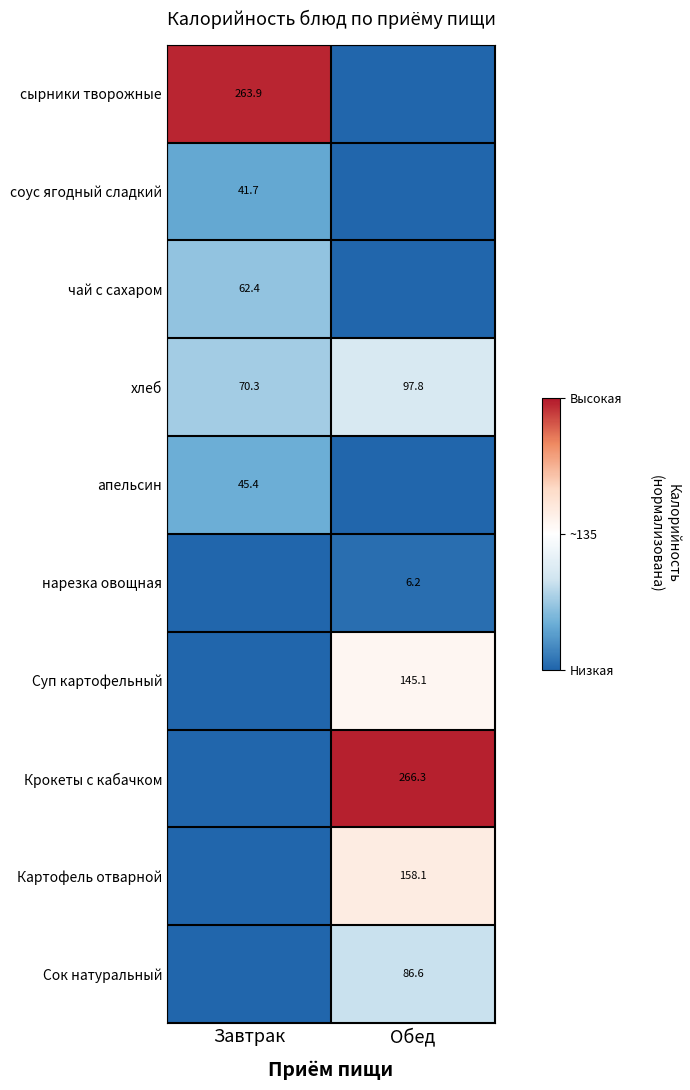

What is the sum of all хлеб values?

168.1